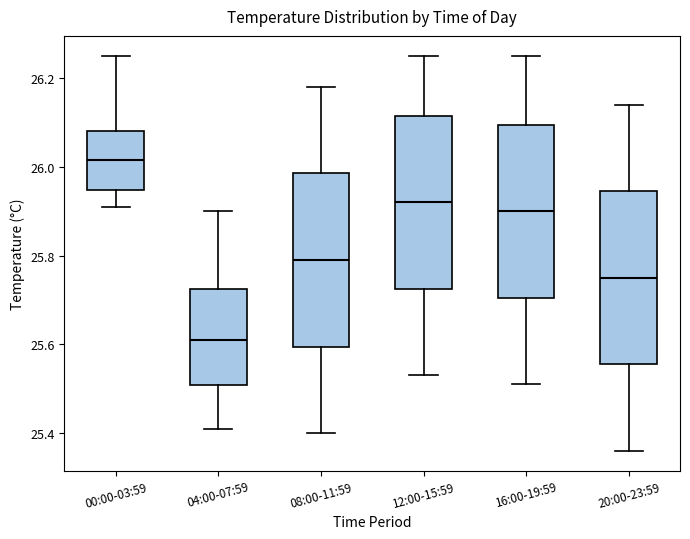

Reading left to right, transcribe this box plot: for each box, give where its median line is, the range the box spans, and where its two whiskers end, as read against the y-axis. The values are not printed on the chart, so give them approximately, as read against the axis.

00:00-03:59: median 26.02, box 25.94 to 26.08, whiskers 25.92 to 26.26
04:00-07:59: median 25.62, box 25.50 to 25.72, whiskers 25.42 to 25.90
08:00-11:59: median 25.80, box 25.60 to 25.98, whiskers 25.40 to 26.18
12:00-15:59: median 25.92, box 25.72 to 26.12, whiskers 25.54 to 26.26
16:00-19:59: median 25.90, box 25.70 to 26.10, whiskers 25.52 to 26.26
20:00-23:59: median 25.76, box 25.56 to 25.94, whiskers 25.36 to 26.14